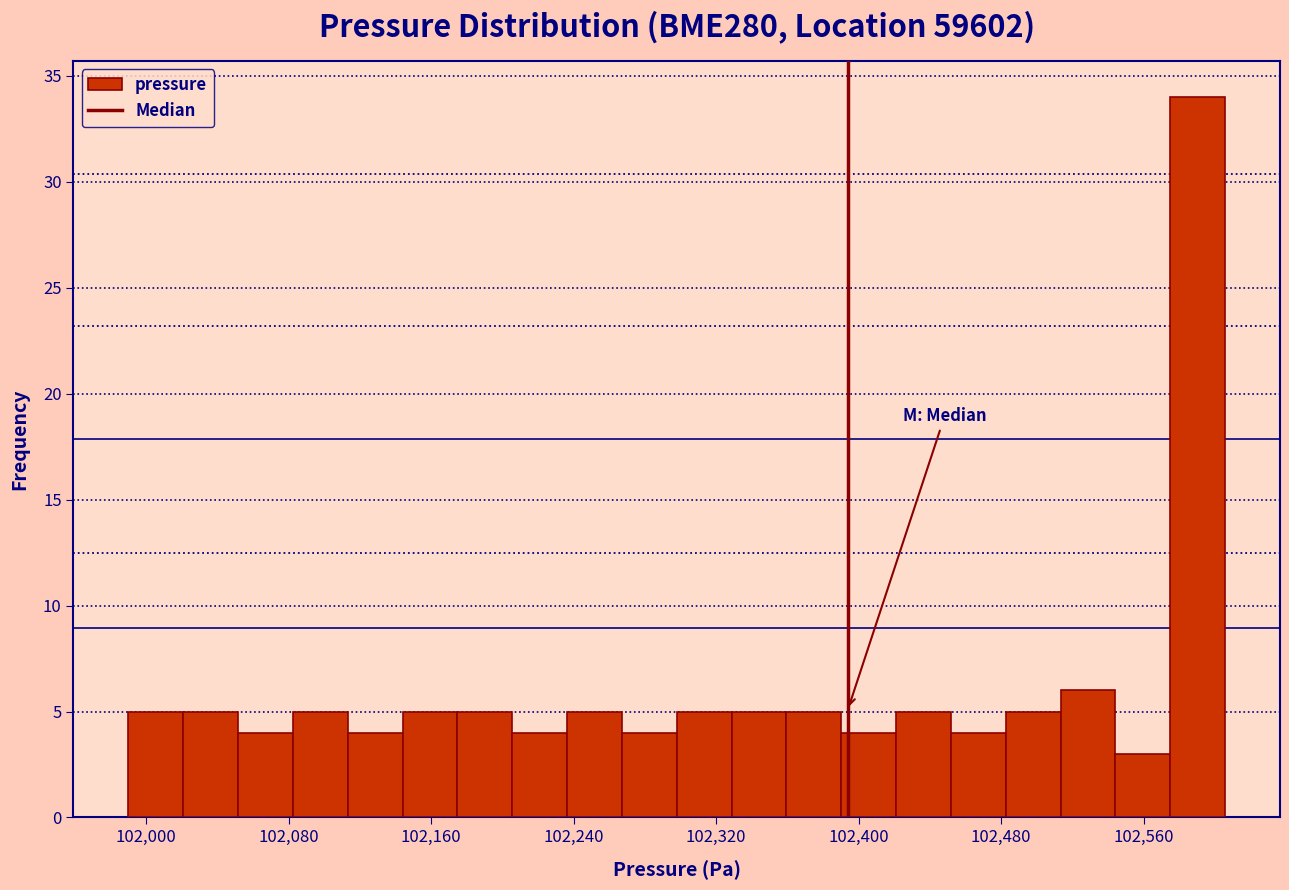

Around what value on the x-axis is the tallest bar? Give the approximate position of its centre, as read against the axis.

102590